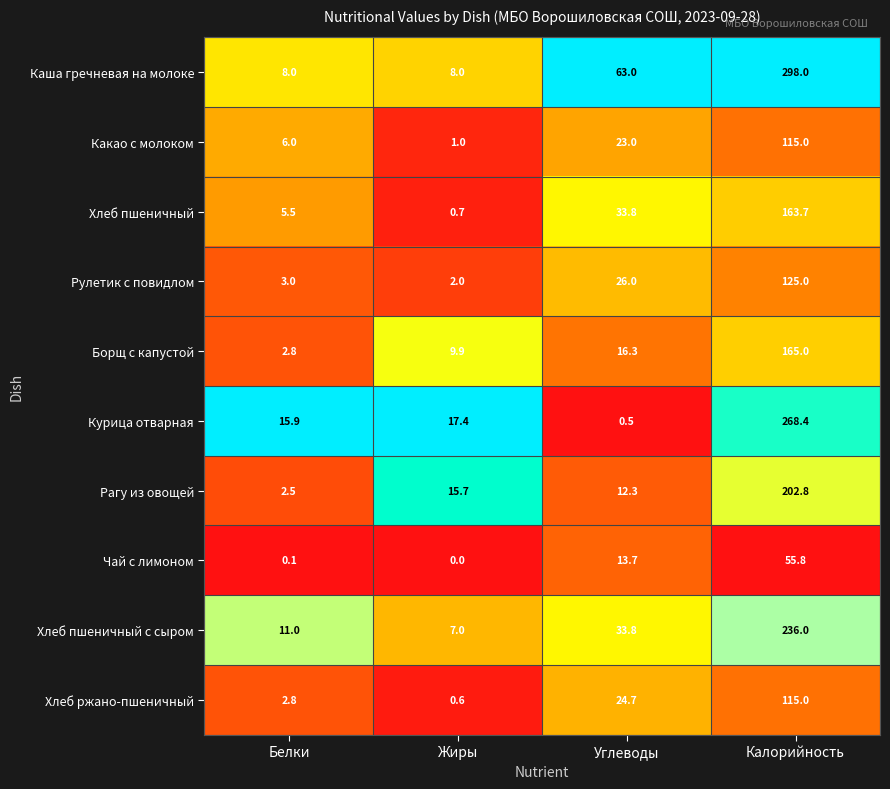

What is the difference between the second highest and minimum values in the Хлеб ржано-пшеничный series?

24.1